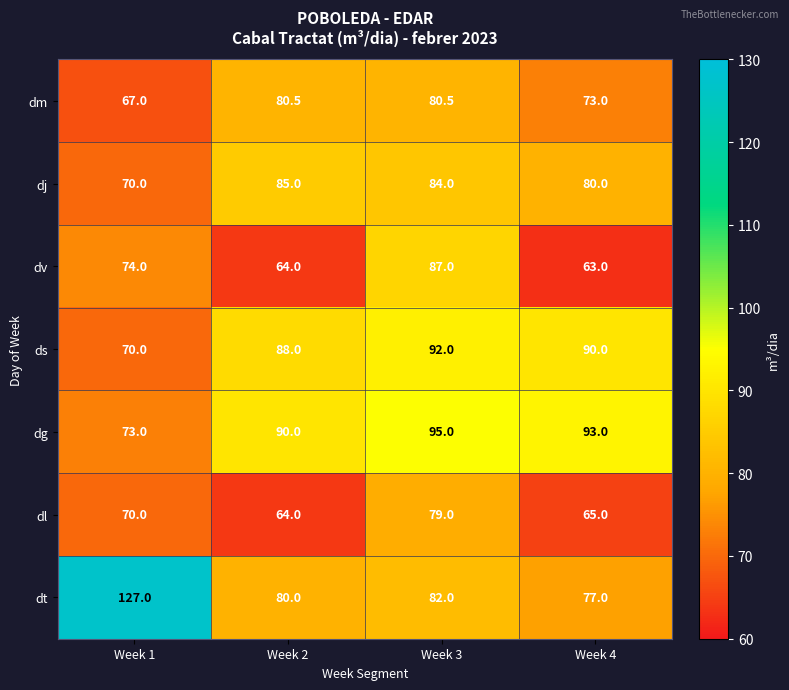

What is the maximum value shown in the chart?

127.0